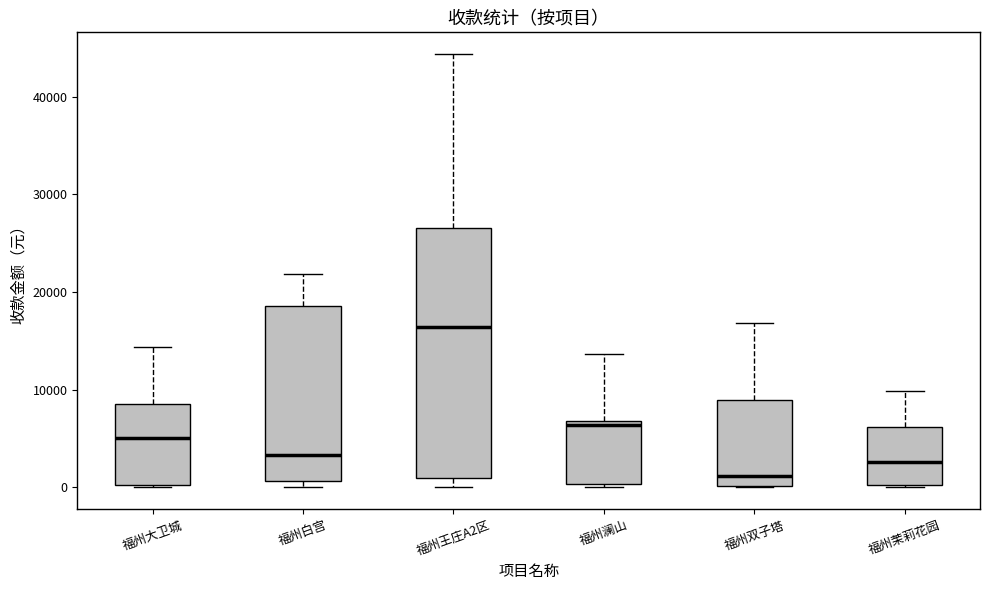

Which box's median line is the lowest?

福州双子塔